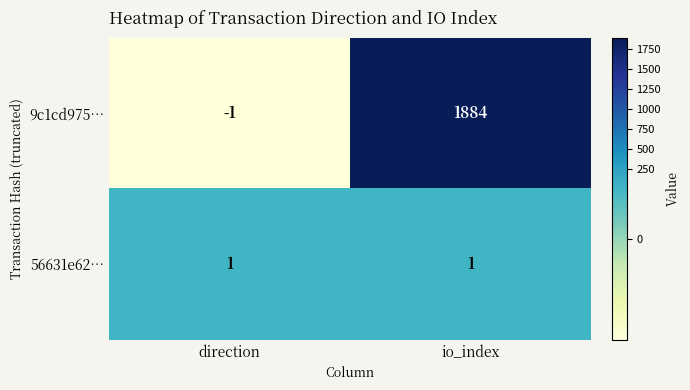

Which category has the highest value across all series?

io_index